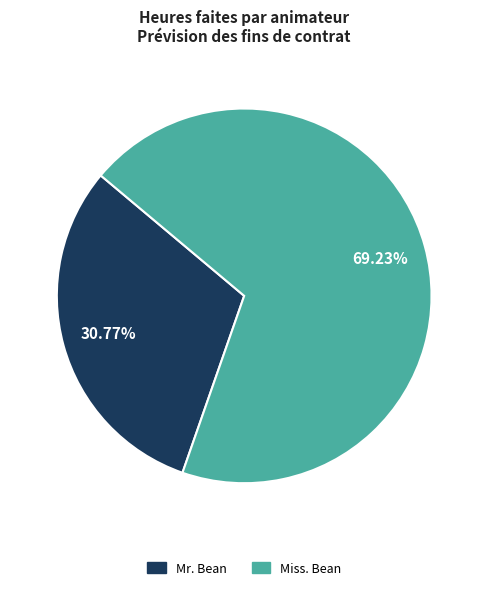

What is the largest slice in the pie chart?

Miss. Bean